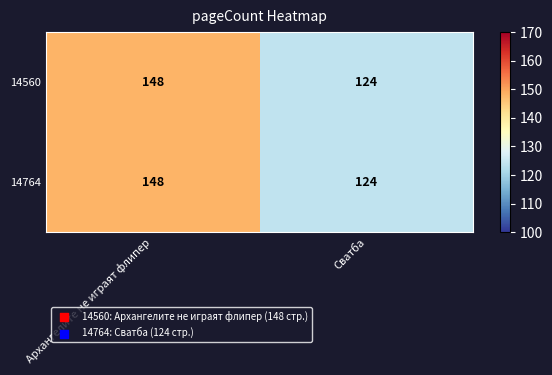

What value does the 14560 series have at Сватба, to the nearest 10?

120